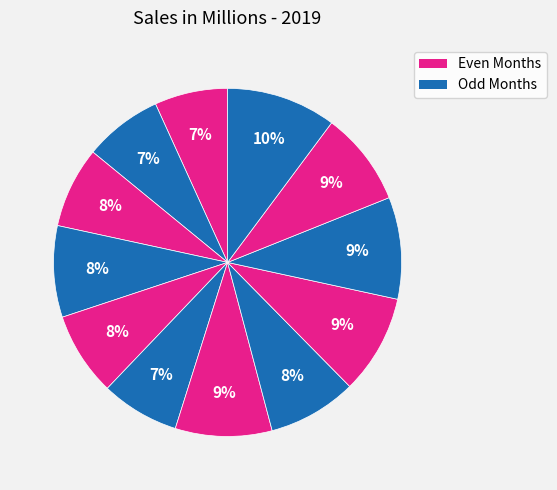

Count the number of slices in the pie.

12